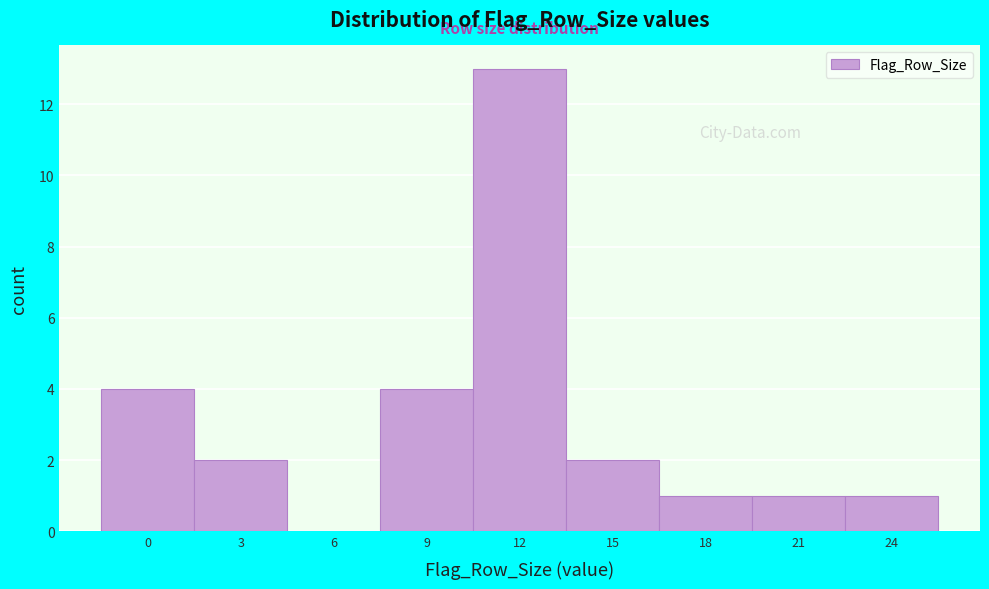

Reading left to right, what are all the values shown in this chart?

0=4	3=2	6=0	9=4	12=13	15=2	18=1	21=1	24=1